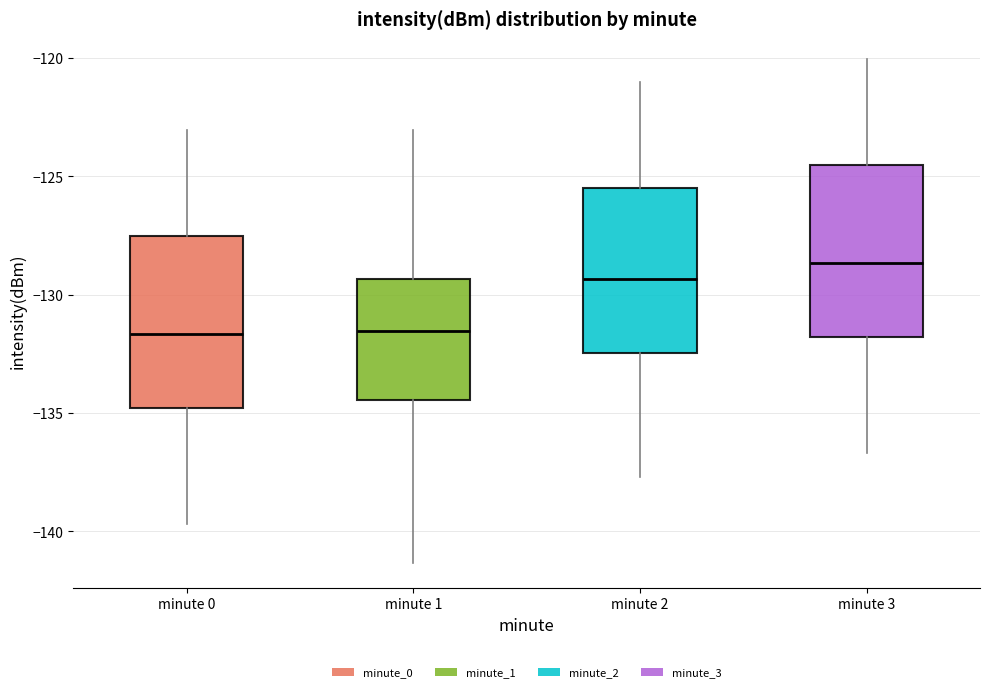

Where is the lower edge of the box for minute 0 on the y-axis? The values are not printed on the chart, so give them approximately, as read against the axis.

-135.0